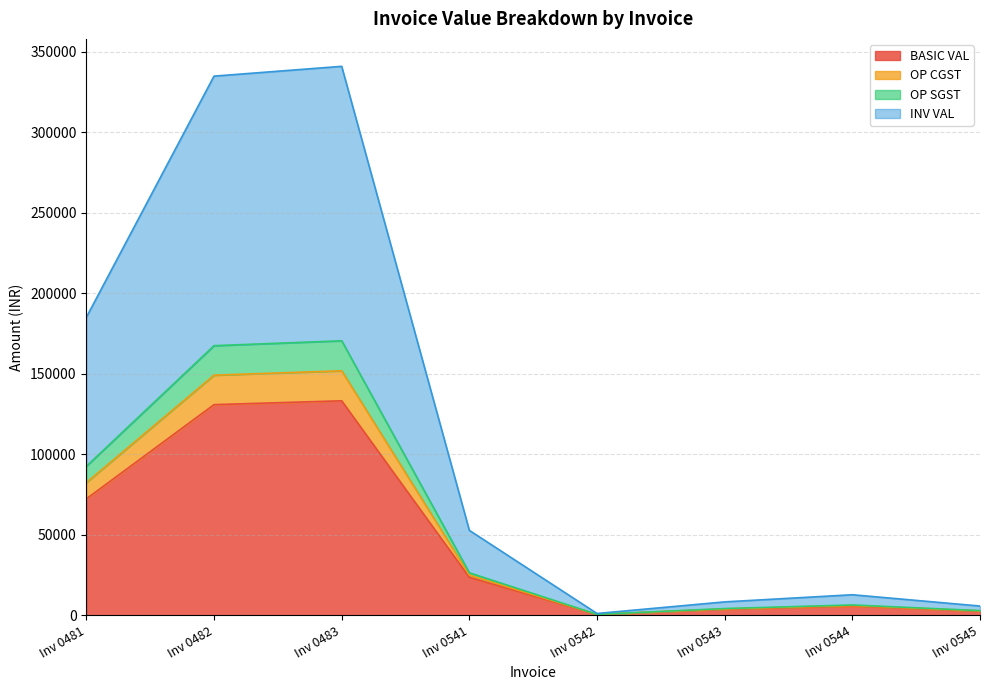

True or false: OP SGST and BASIC VAL cross at least once.

False